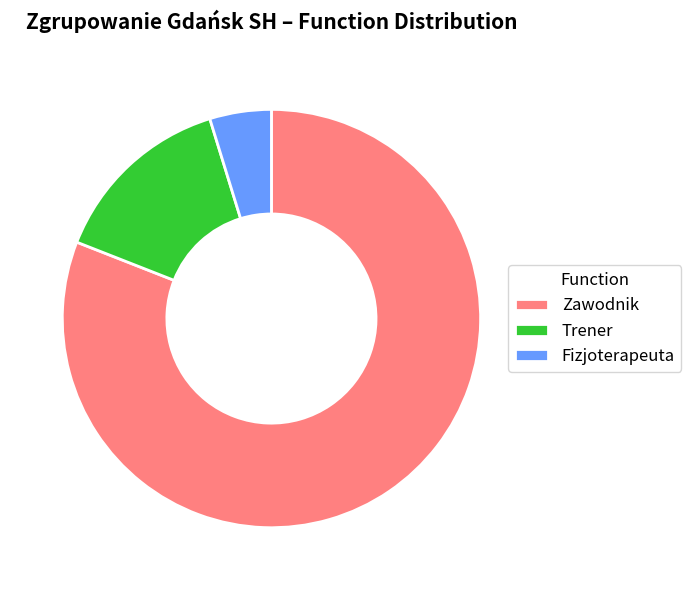

Which slice is the smallest?

Fizjoterapeuta